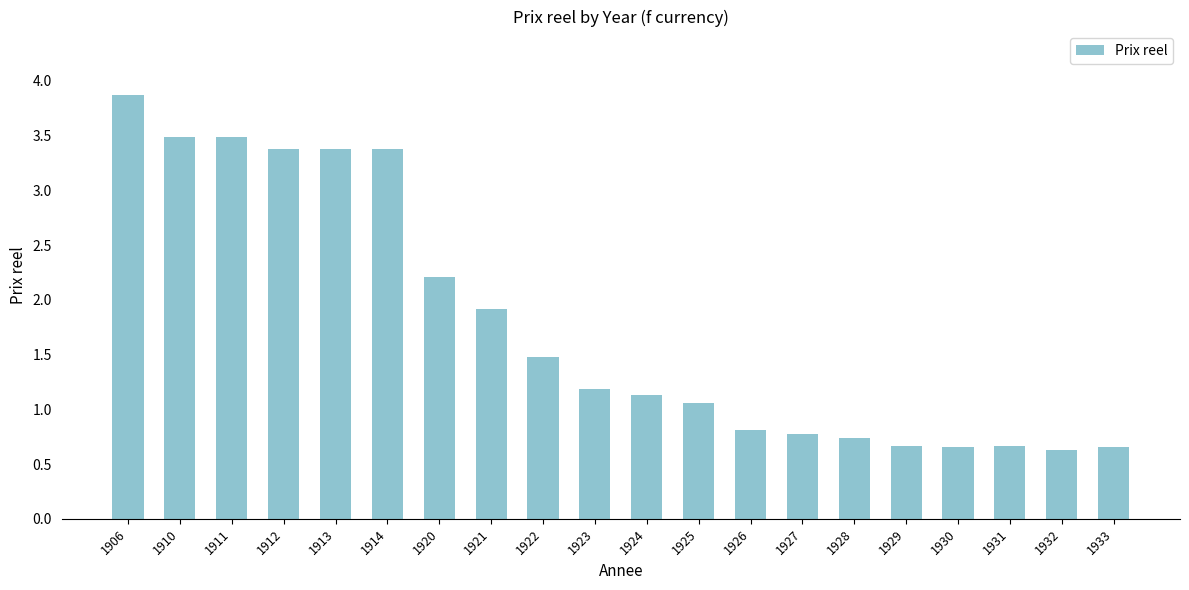

What is the greatest value displayed?

3.9